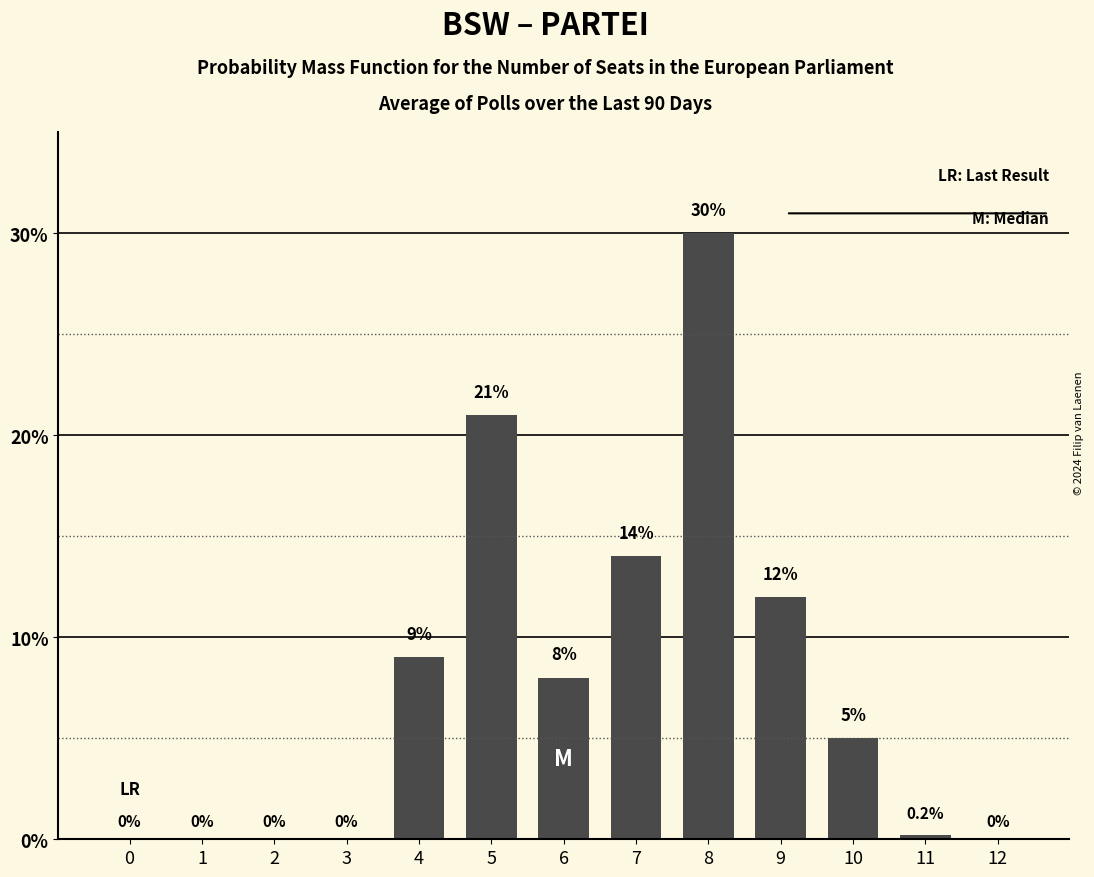

Reading left to right, list all the values displayed in this chart.

0=0.0	1=0.0	2=0.0	3=0.0	4=9.0	5=21.0	6=8.0	7=14.0	8=30.0	9=12.0	10=5.0	11=0.2	12=0.0